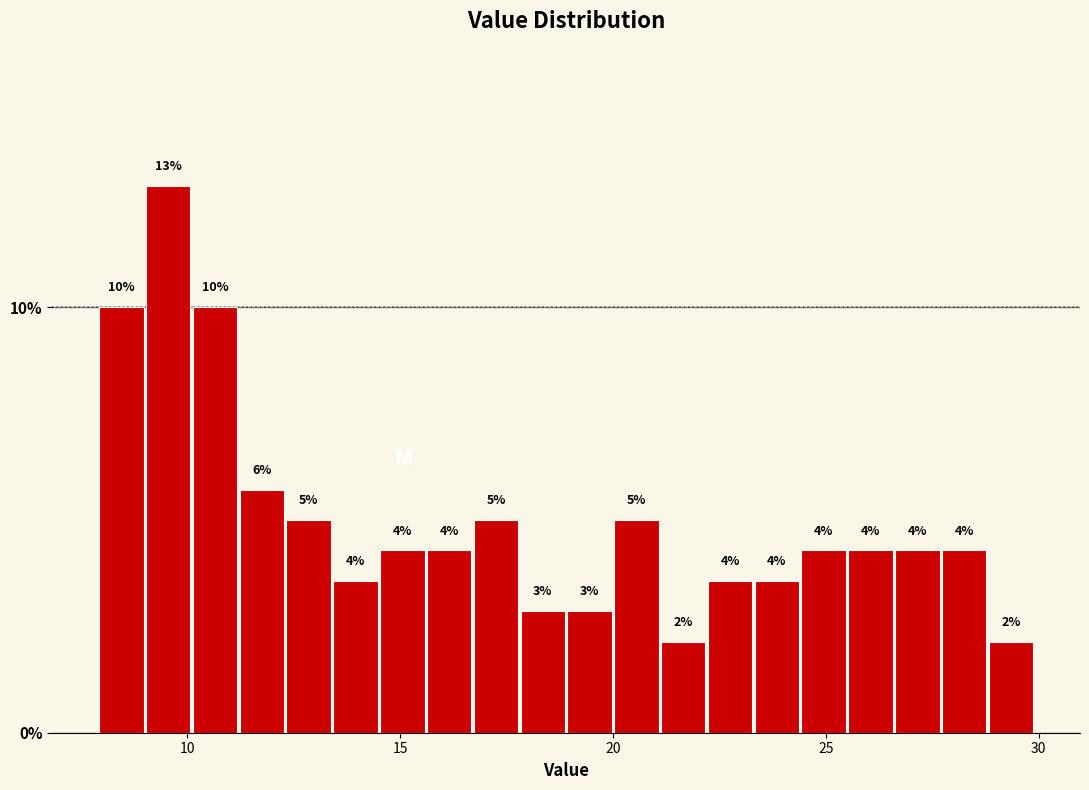

Read against the x-axis, roughly where is the centre of the tallest bar?

9.5